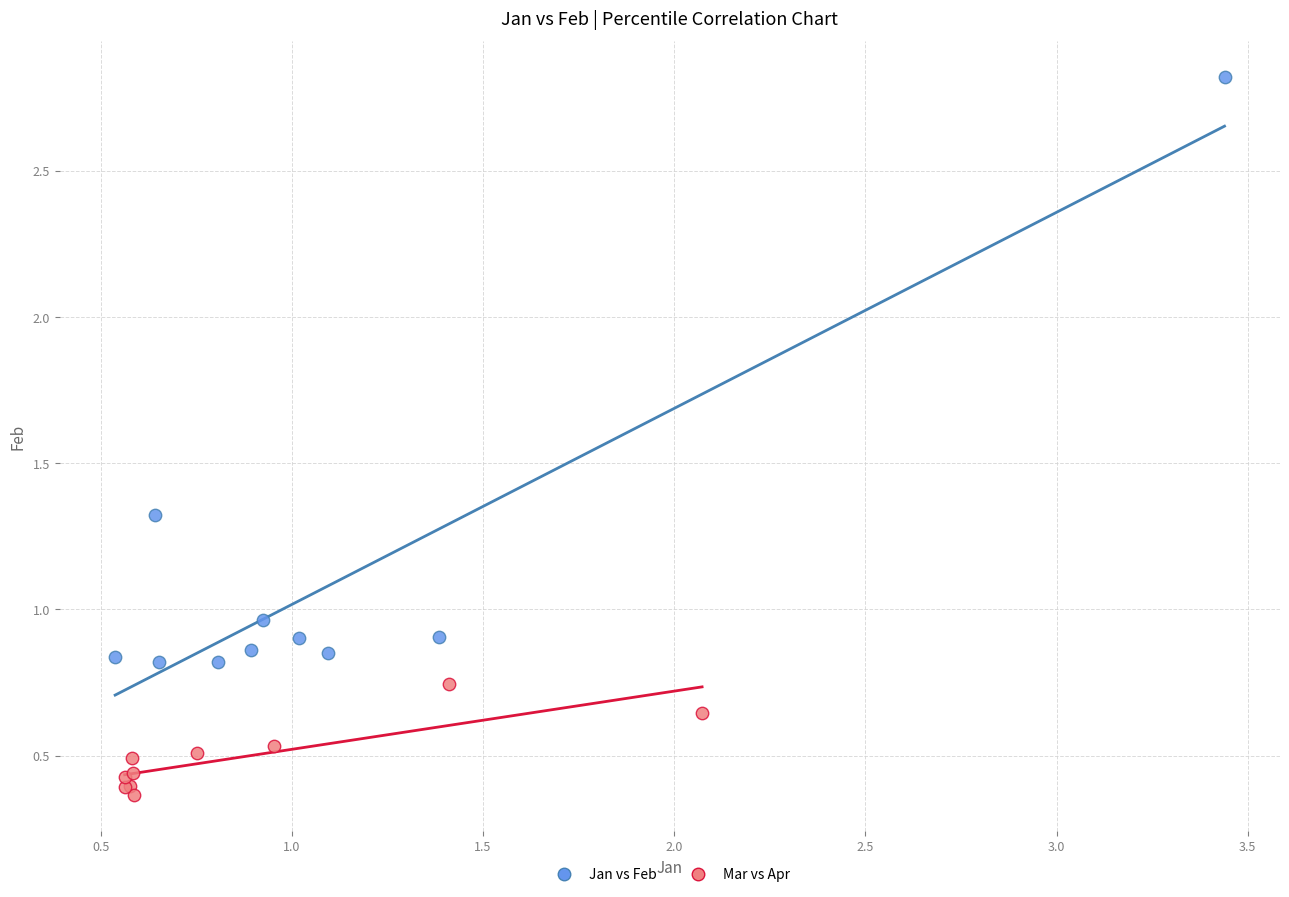

Which series has the widest spread of Y values?

Jan vs Feb